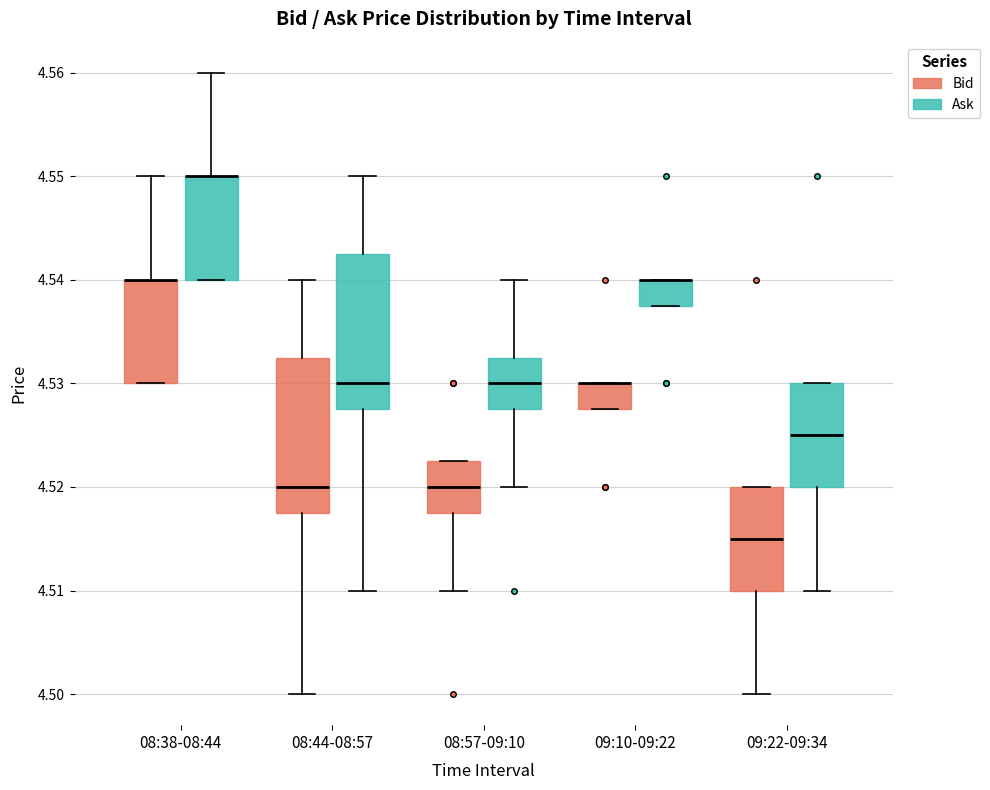

Where does the median line of the box for 08:44-08:57 (Bid) sit on the y-axis? The values are not printed on the chart, so give them approximately, as read against the axis.

4.520